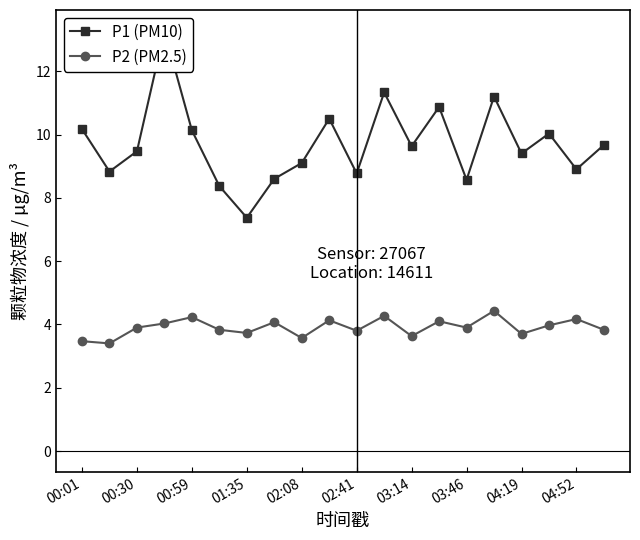

How many interior local valleys does the P2 (PM2.5) series have?

7